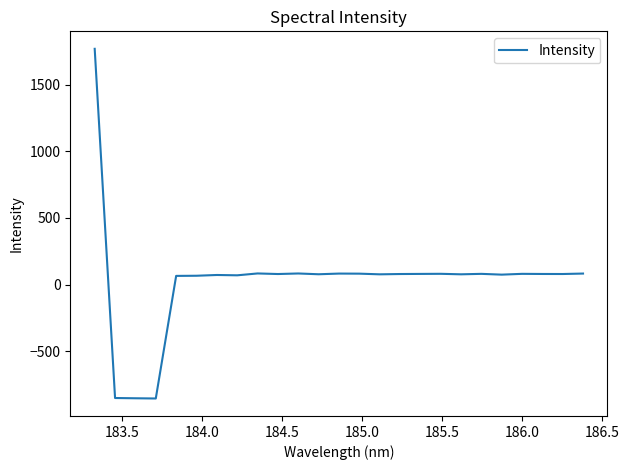

How many series are shown in this chart?

1